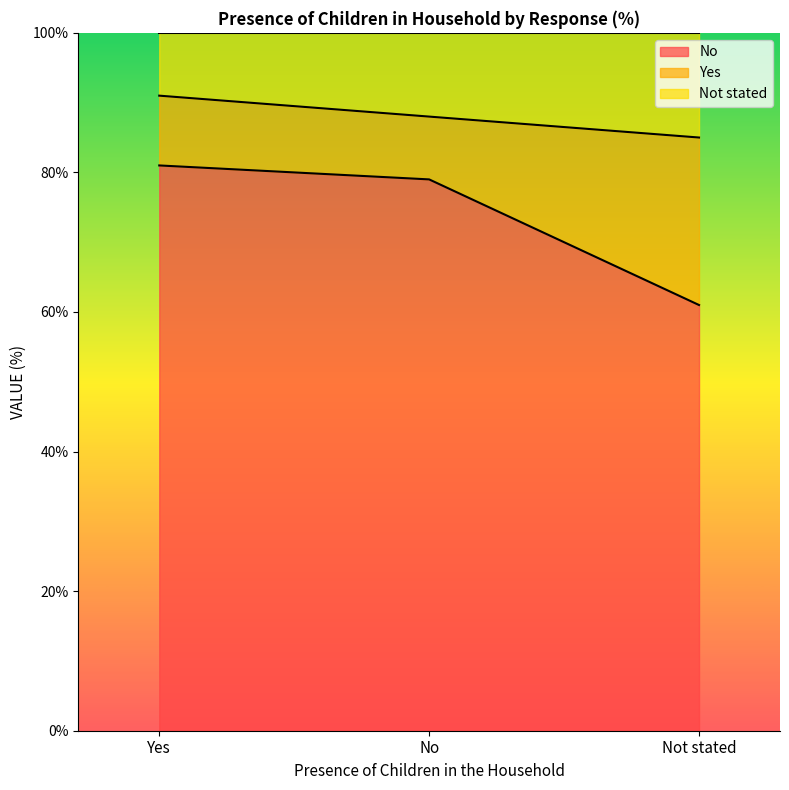

What is the difference between the Not stated values at Yes and Not stated?

6